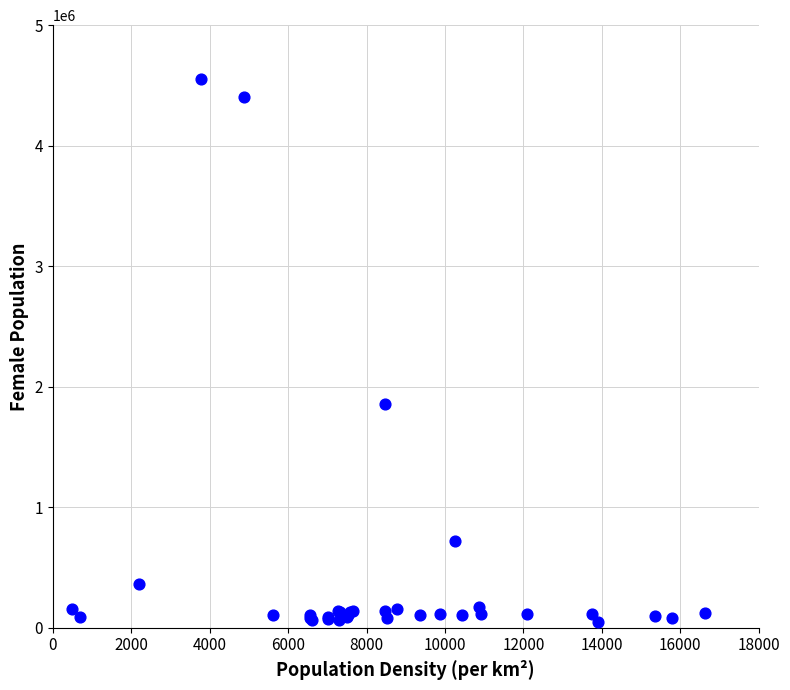

What Y value in the scatter plot is closest to 2299846?

1860290